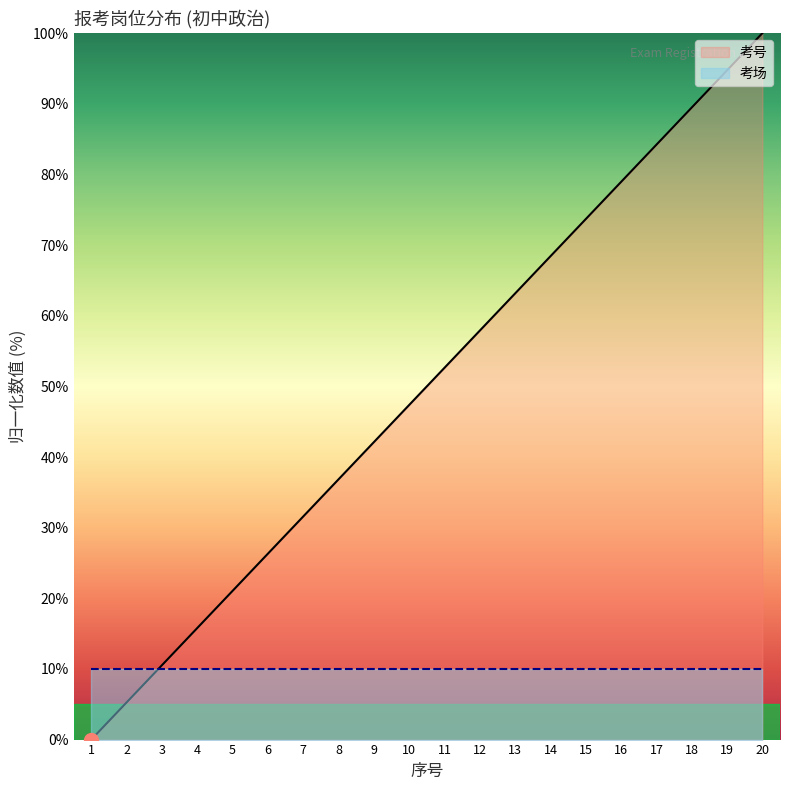

How many values are above zero?

19